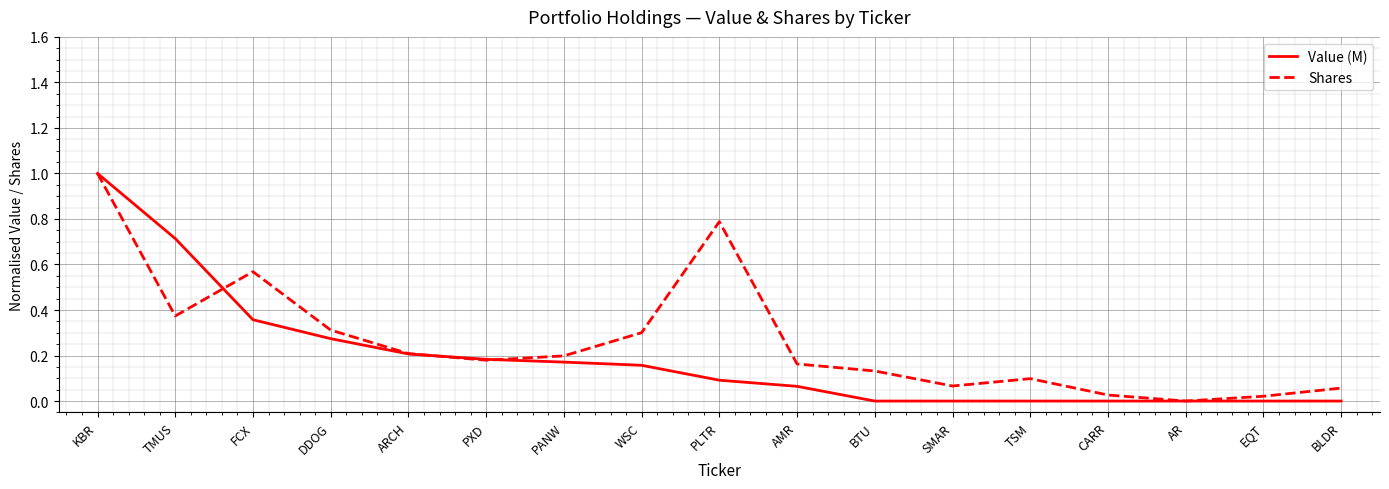

At PLTR, list the series in order from smallest to largest.

Value (M), Shares